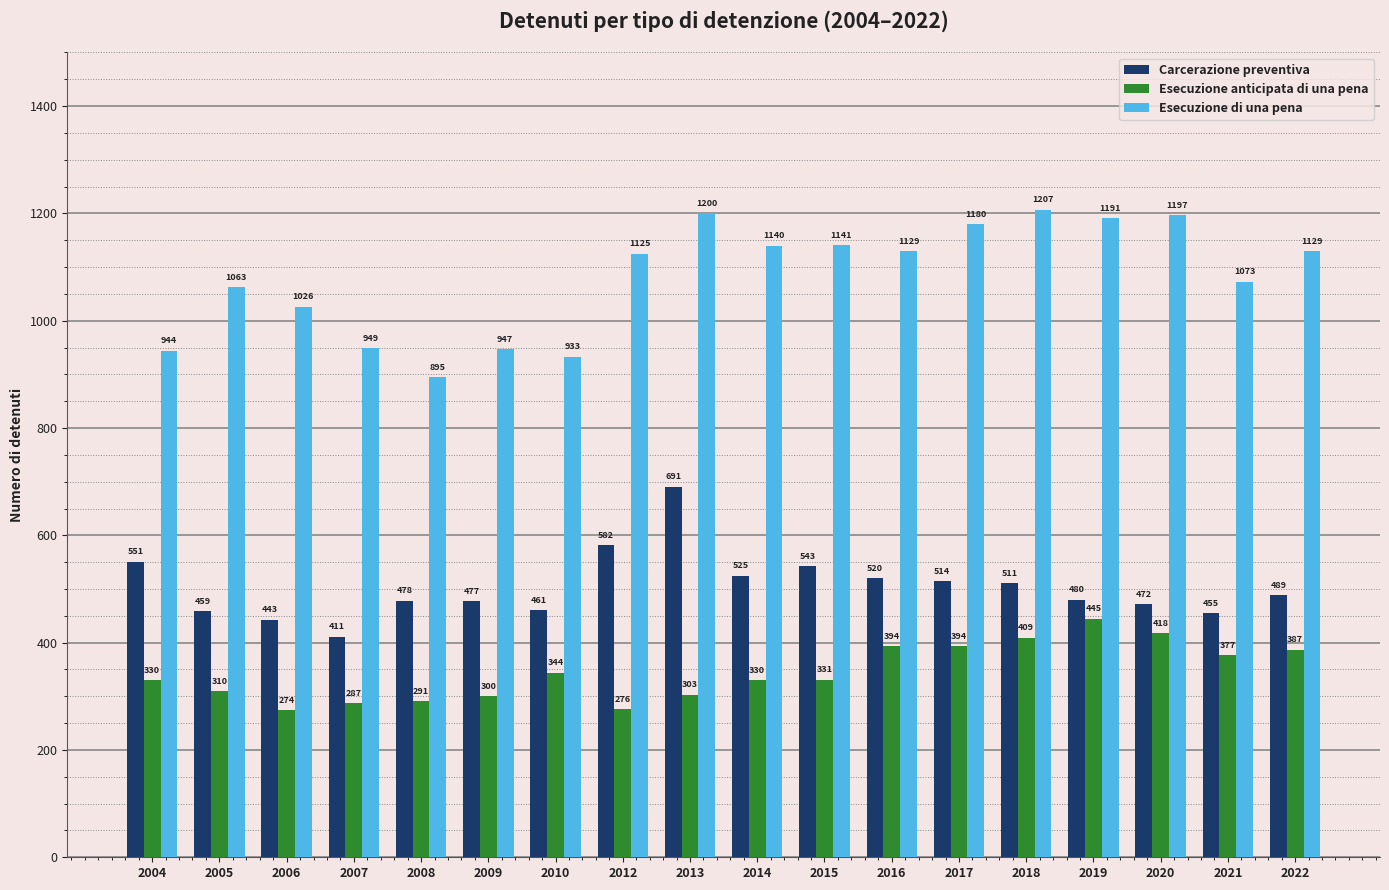

What is the difference between the highest and lowest values at 2010?

589